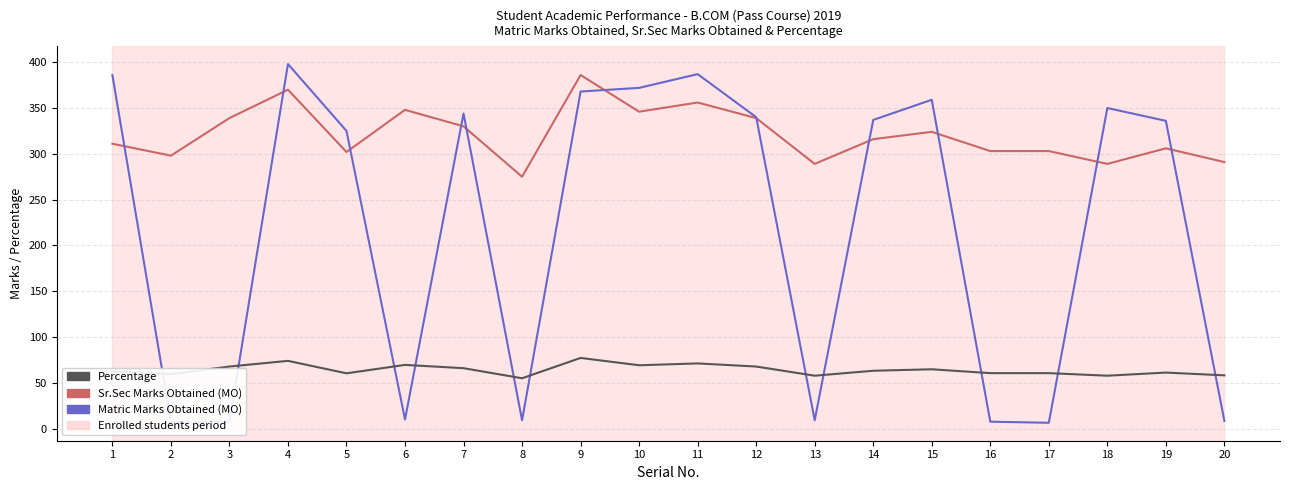

Where is the first local maximum for Percentage?

4